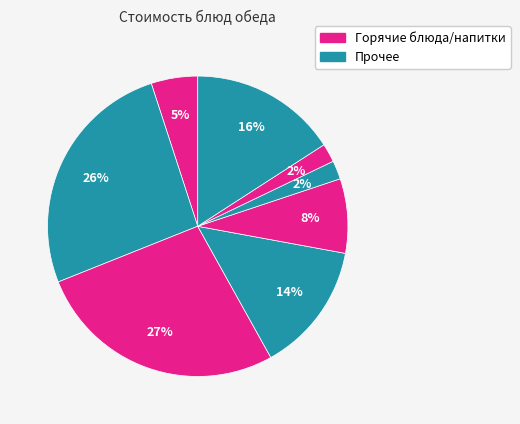

How many segments does this pie chart have?

8